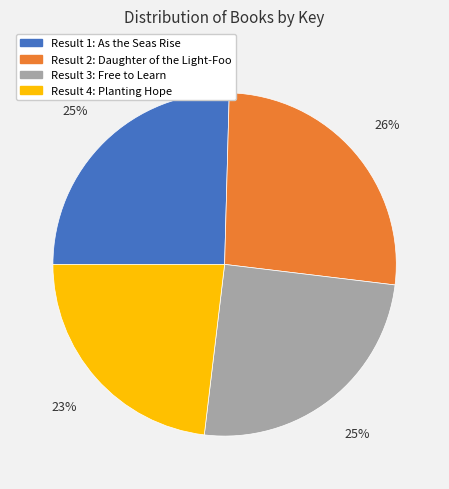

To the nearest percent, what is the difference between the largest and smallest slice percentages?

3%